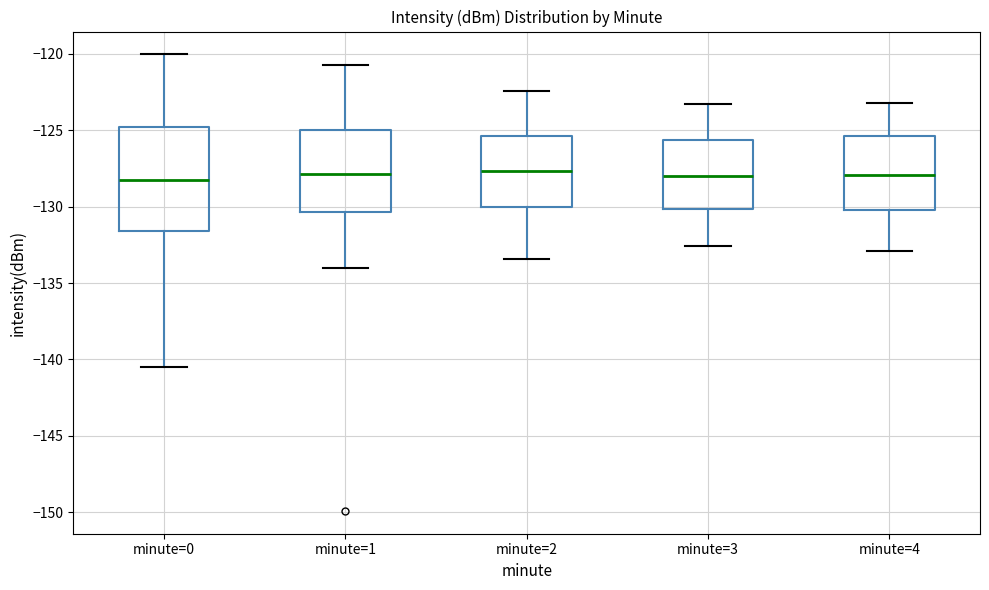

Where is the upper edge of the box for minute=2 on the y-axis? The values are not printed on the chart, so give them approximately, as read against the axis.

-125.5